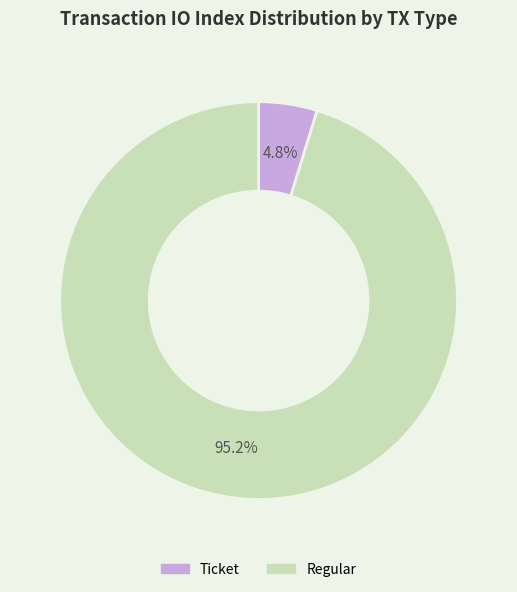

Which slice represents more than half of the pie?

Regular